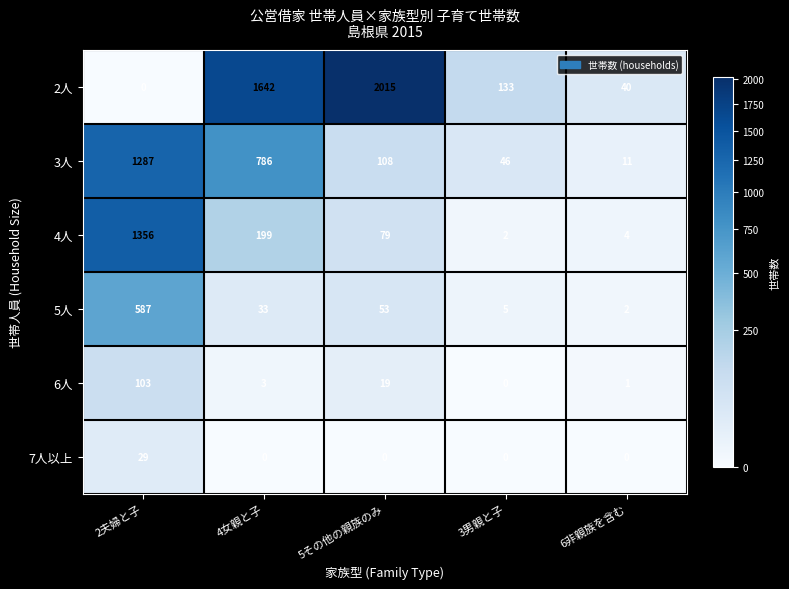

True or false: 3人 has a value of 65 at 3男親と子.

False